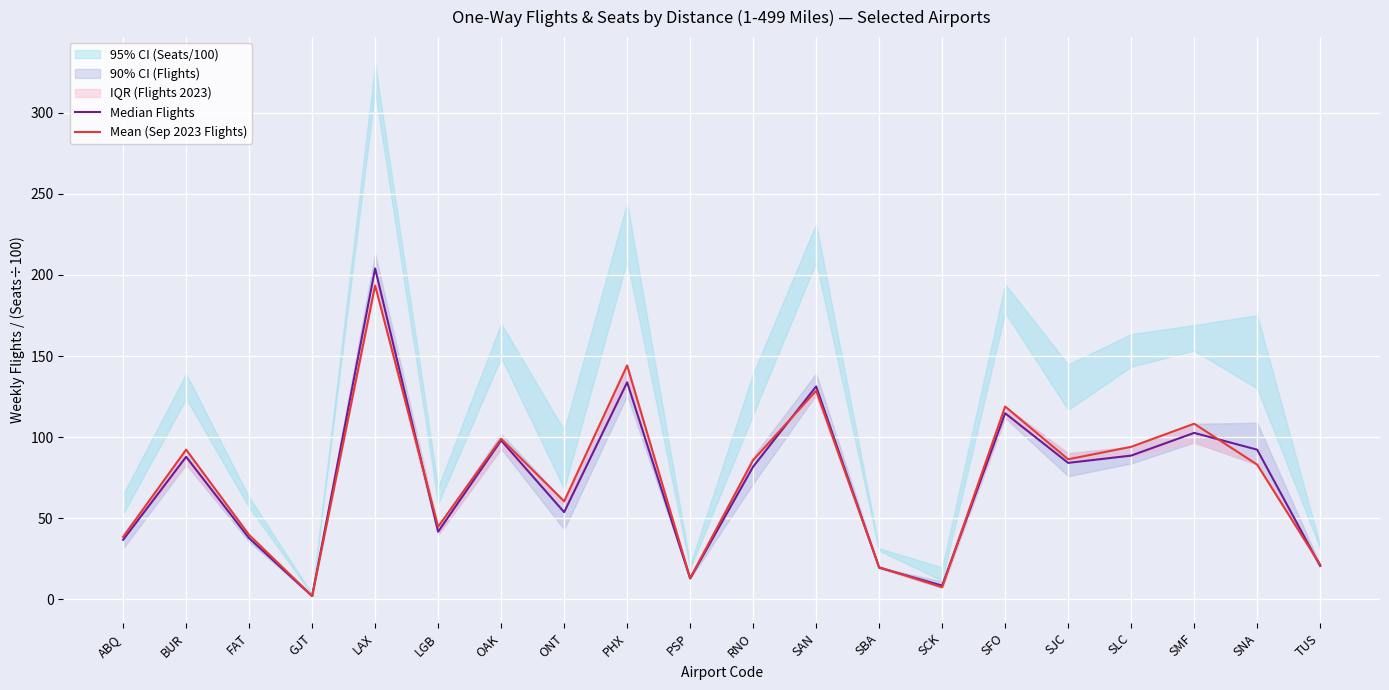

At how many categories does at least one series exceed 146?

1